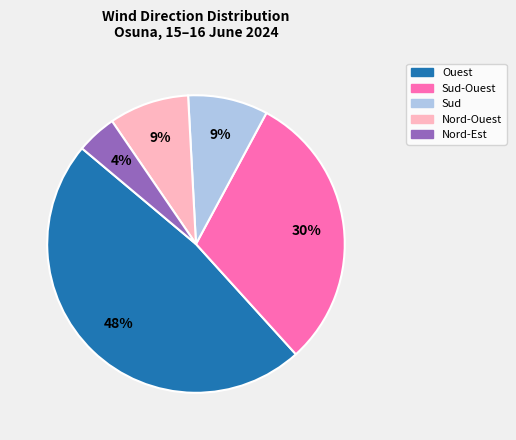

To the nearest percent, what is the average slice percentage?

20%